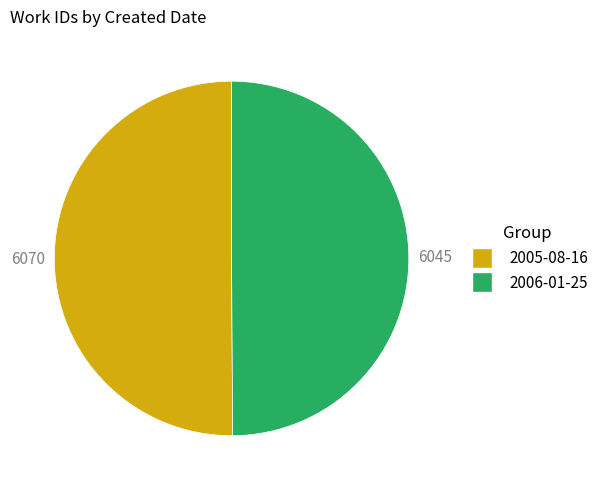

Approximately how many times larger is the value at 2005-08-16 compared to 2006-01-25?

1.0